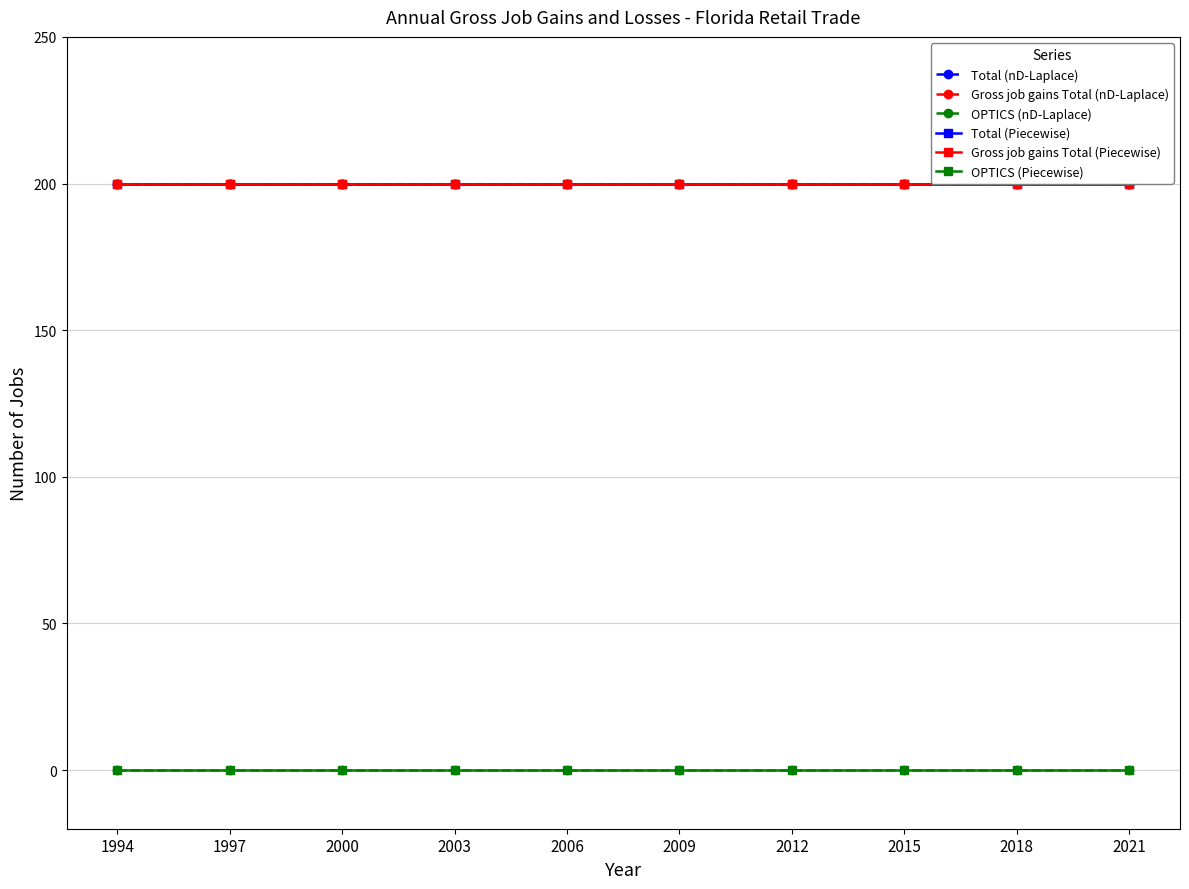

Which series has the largest total across all categories?

Total (nD-Laplace)